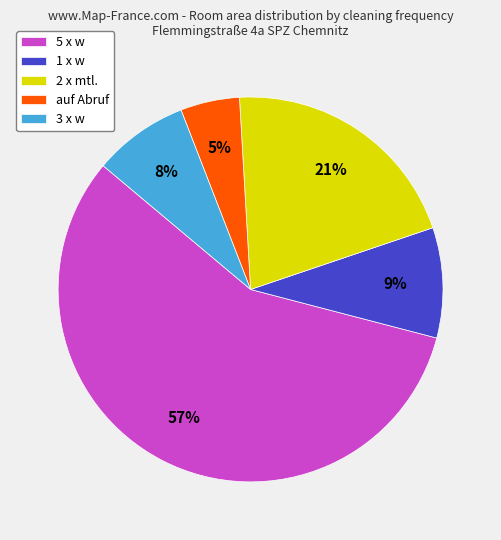

Does any single category account for the majority?

Yes